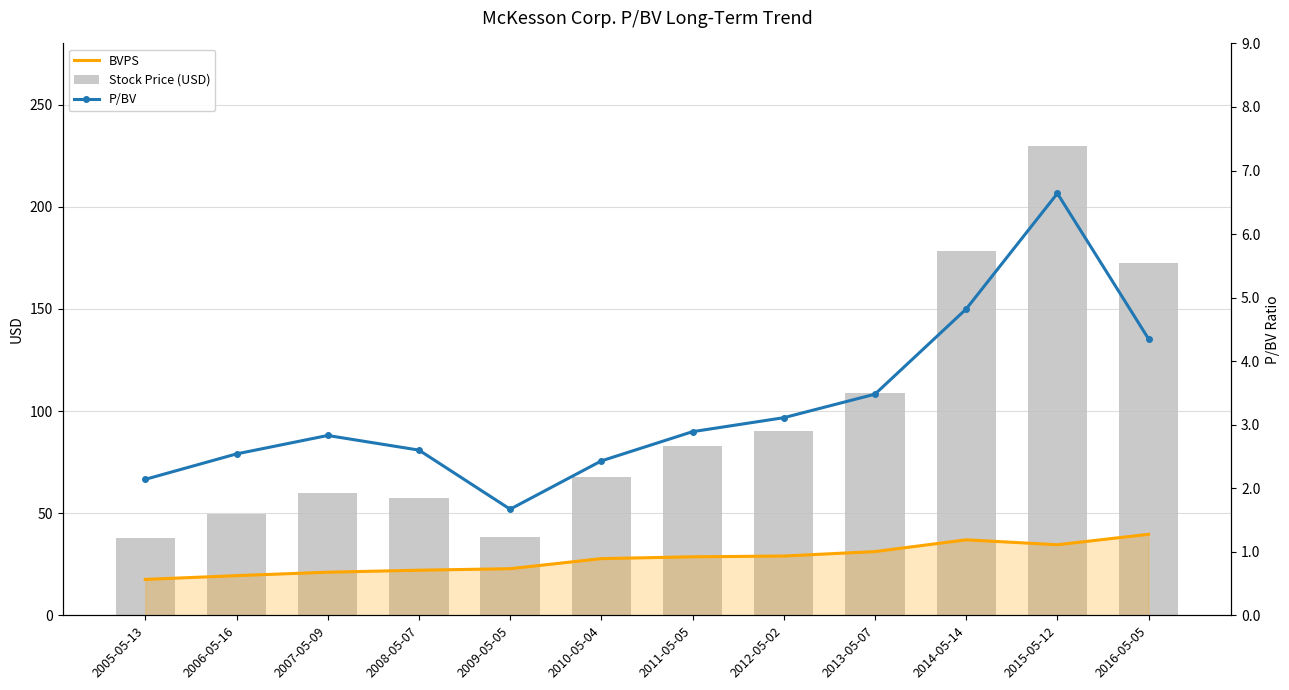

How many data points in BVPS are above 28?

6